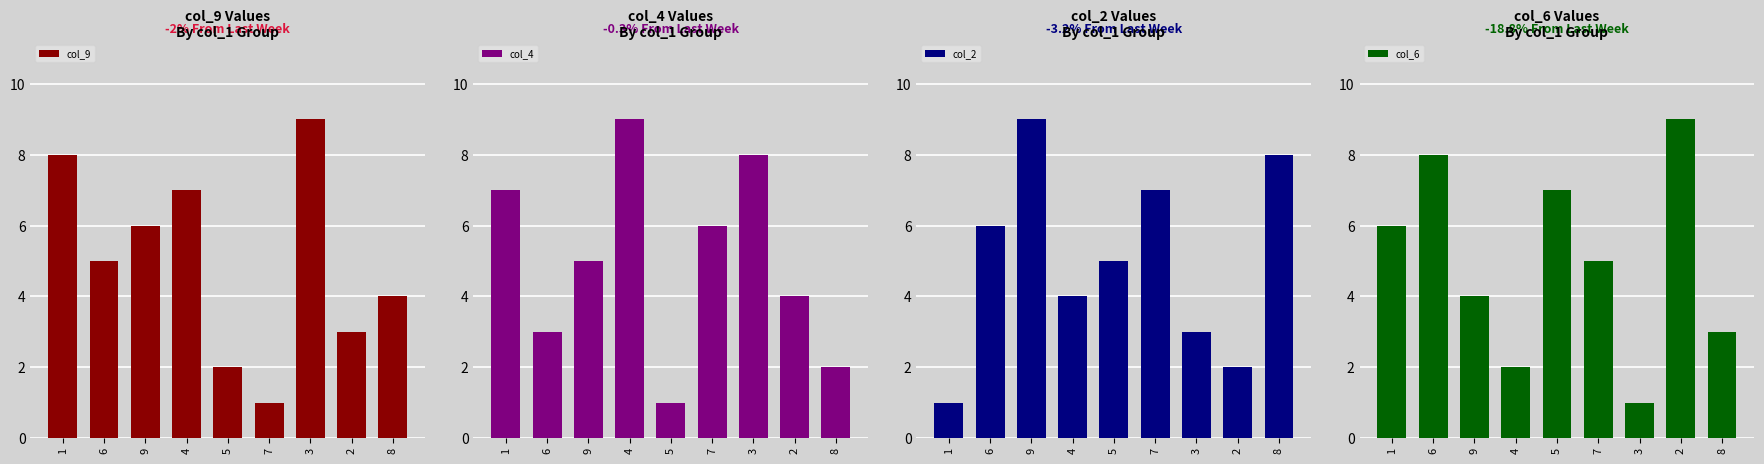

Rank the categories by col_4 value from highest to lowest.

4, 3, 1, 7, 9, 2, 6, 8, 5